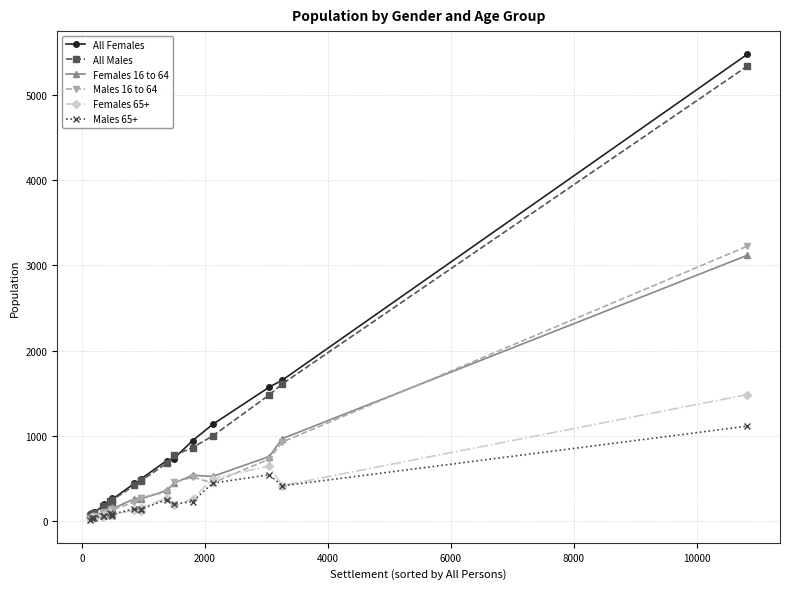

True or false: Females 65+ has more than 2 interior local peaks.

True